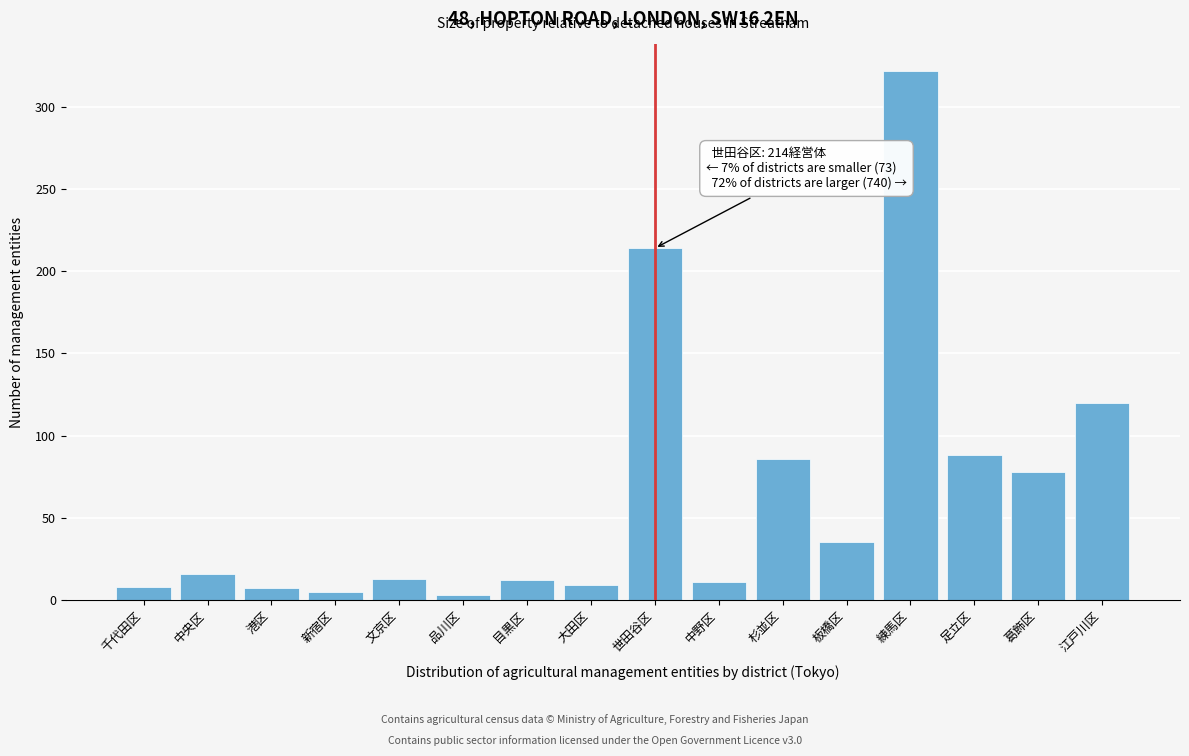

What is the maximum value shown in the chart?

322